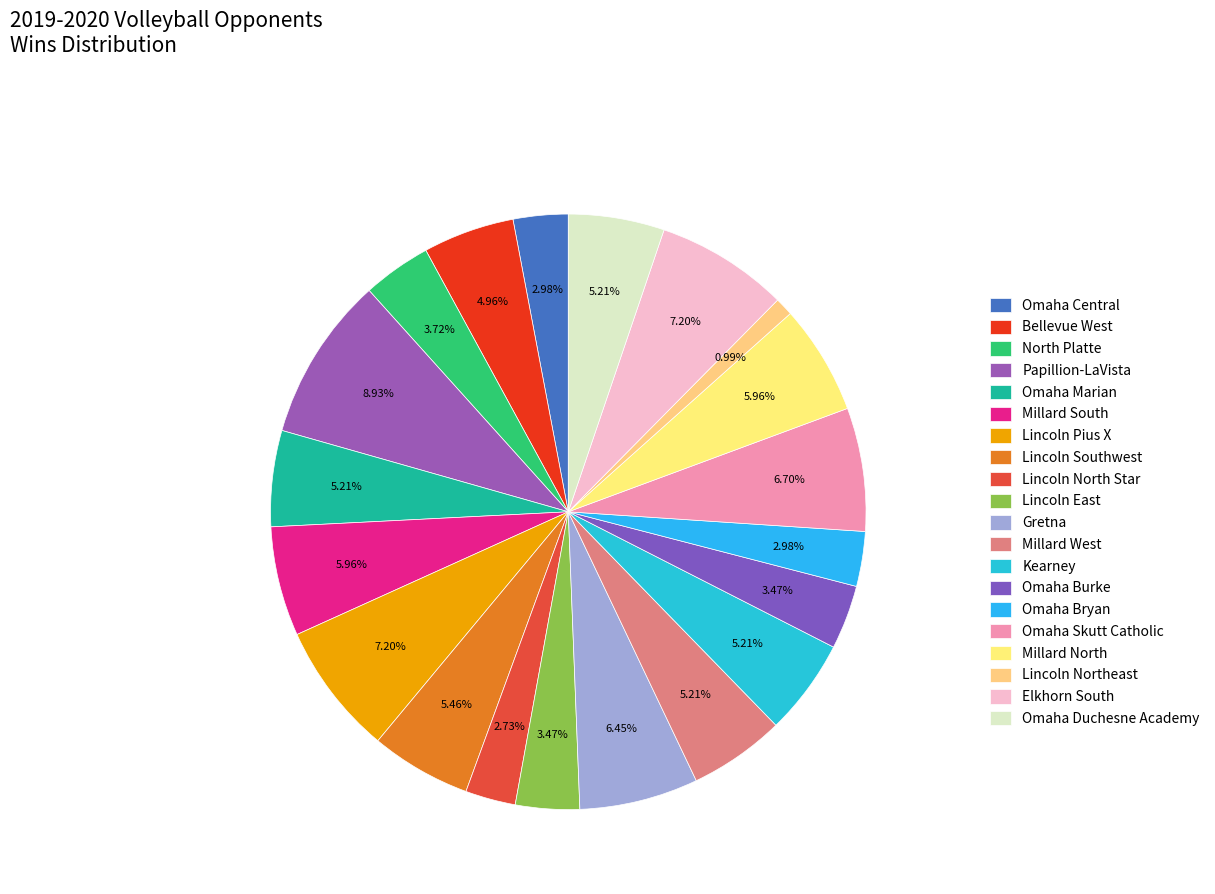

Is there any slice that represents more than half of the pie?

No